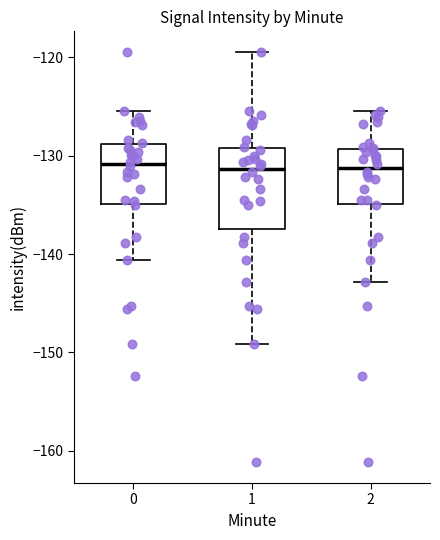

Where is the upper edge of the box at x = 1 on the y-axis? The values are not printed on the chart, so give them approximately, as read against the axis.

-129